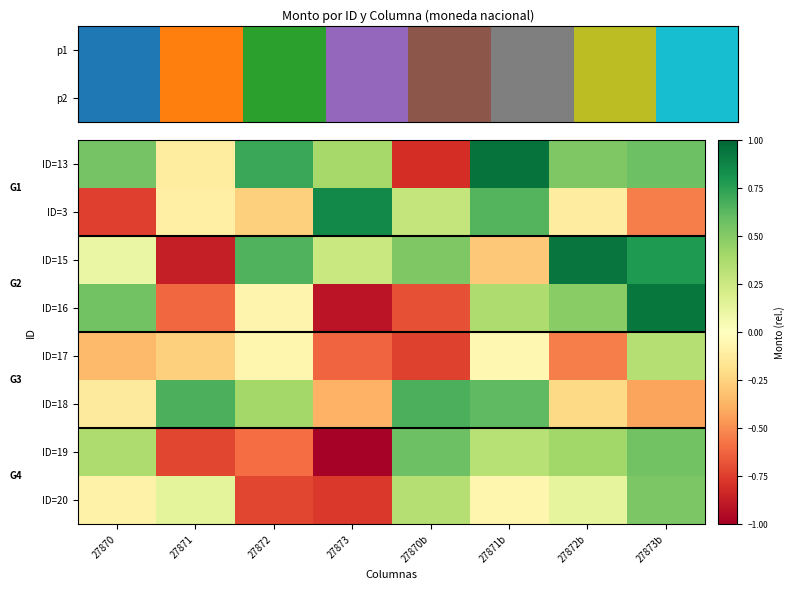

Is it true that ID=17 equals -1.0 at 27870b?

False